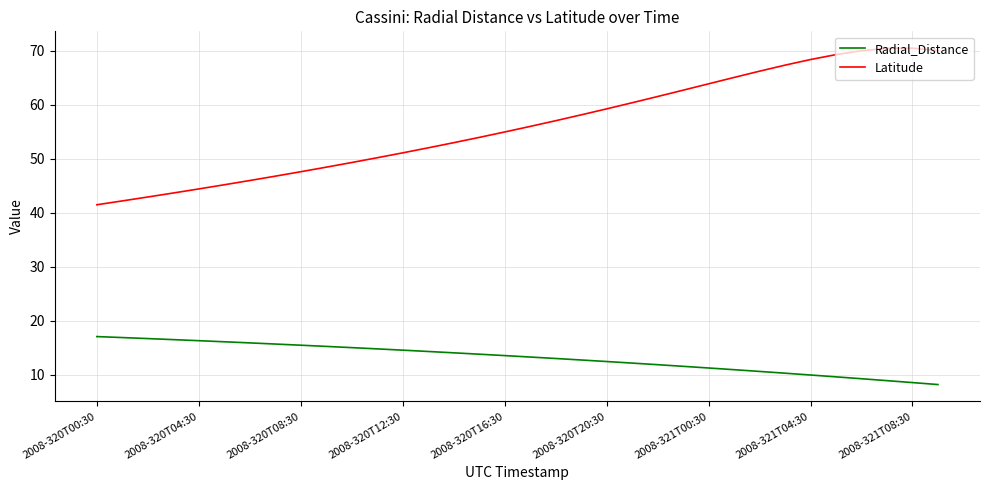

In Latitude, how many points are higher than both neighbors (excluding endpoints)?

1